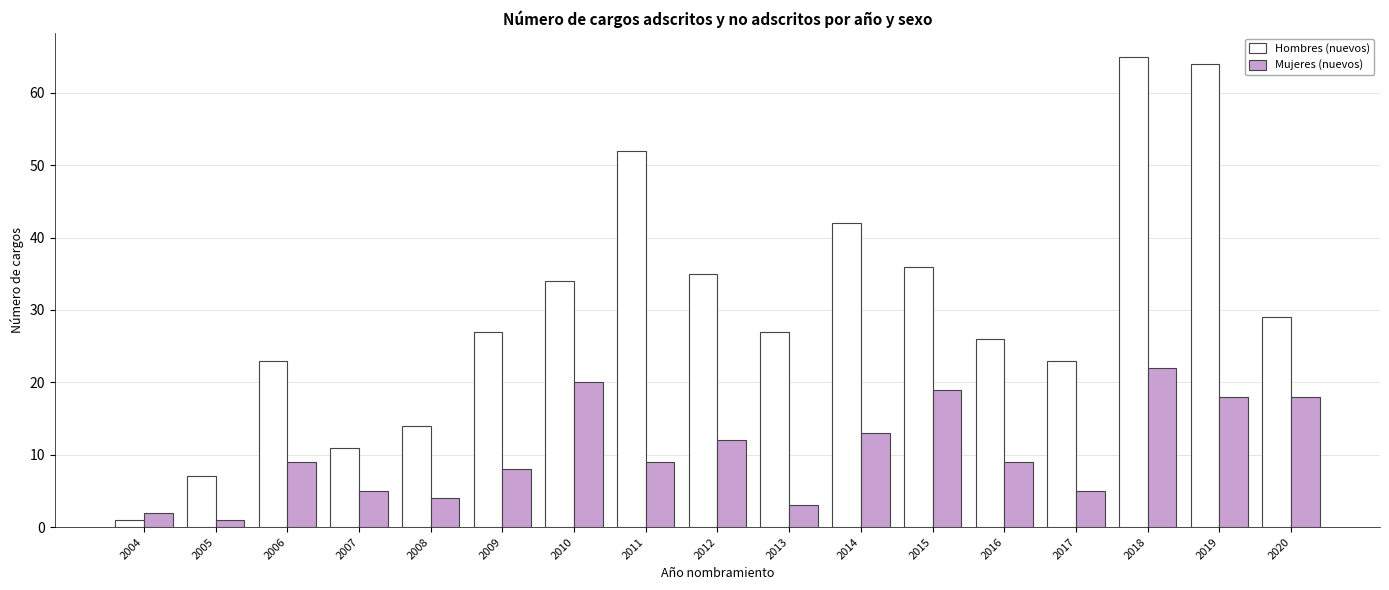

Rank the series at 2010 from lowest to highest value.

Mujeres (nuevos), Hombres (nuevos)